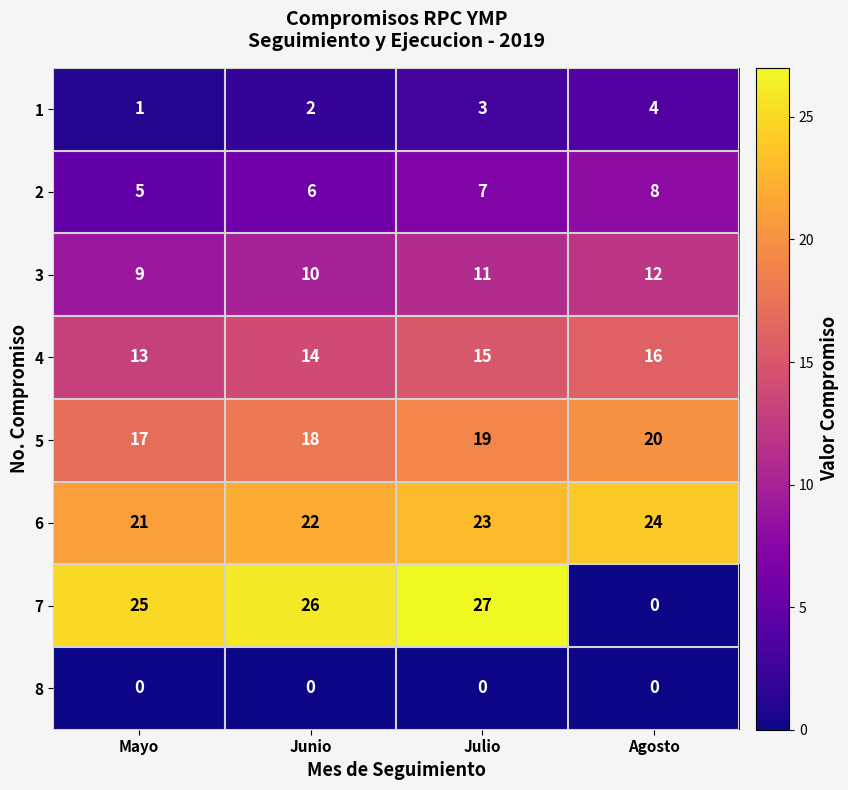

Which series has the largest total across all categories?

6